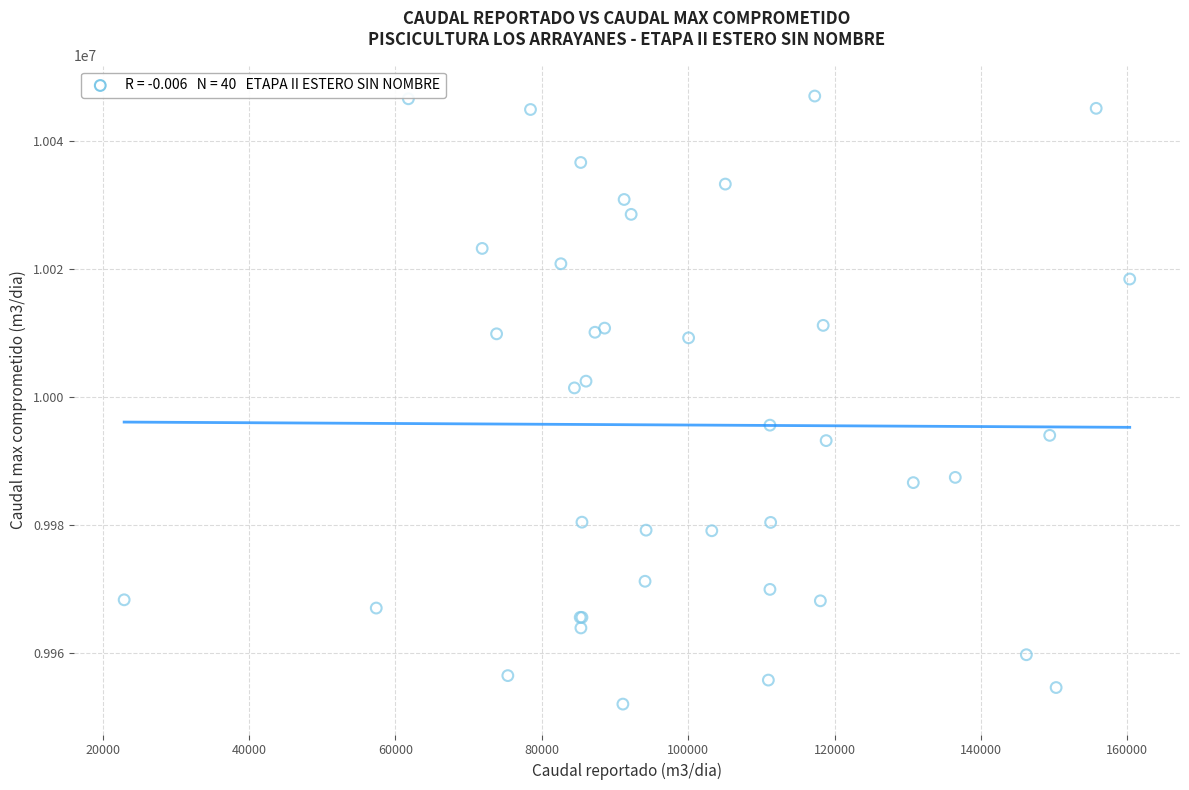

What Y value in the scatter plot is closest to 9999523?

10001422.4